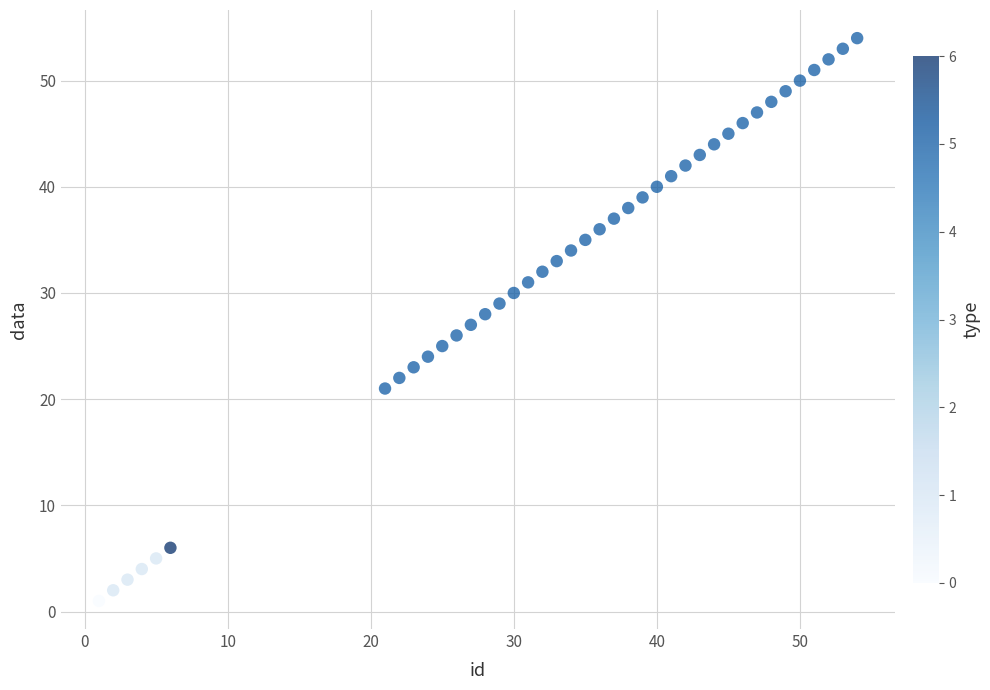

What is the range of X values (max minus min)?

53